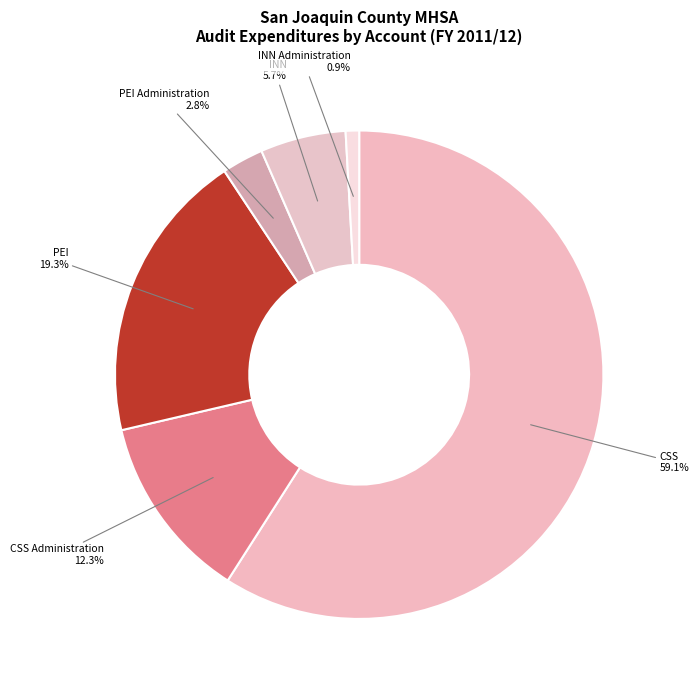

How many segments does this pie chart have?

6